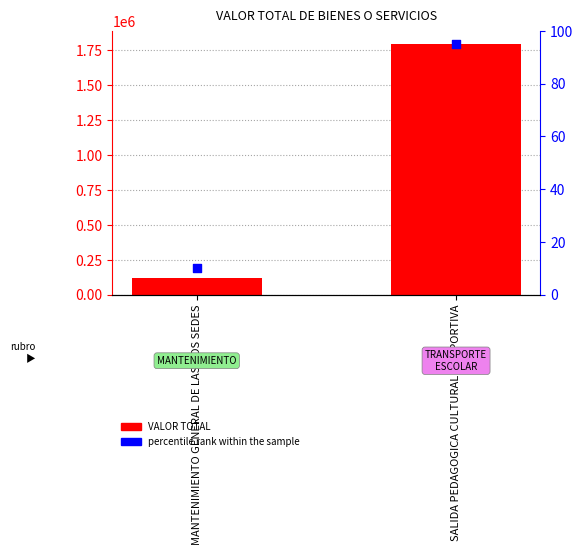

At which category is the sum across all series the highest?

SALIDA PEDAGOGICA CULTURAL Y DEPORTIVA